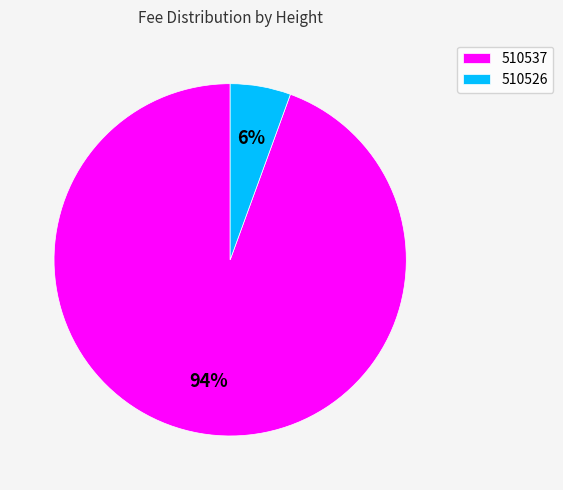

To the nearest percent, what is the combined percentage of 510526 and 510537?

100%